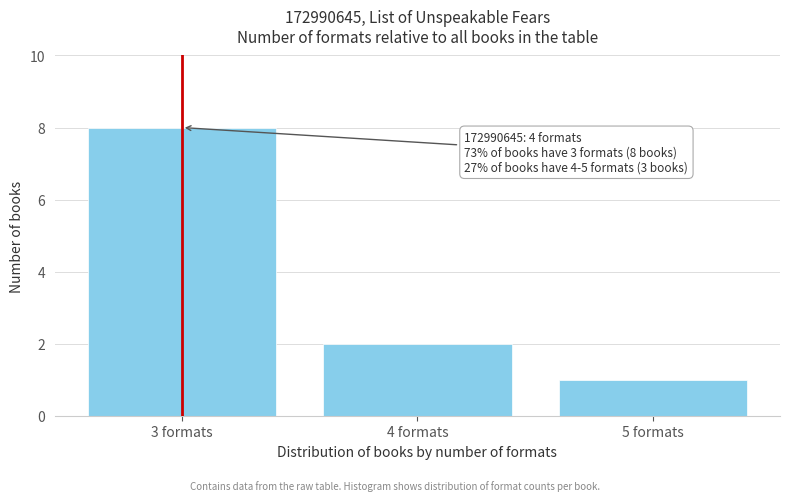

Which range on the x-axis has the tallest bar?

2.5 to 3.5